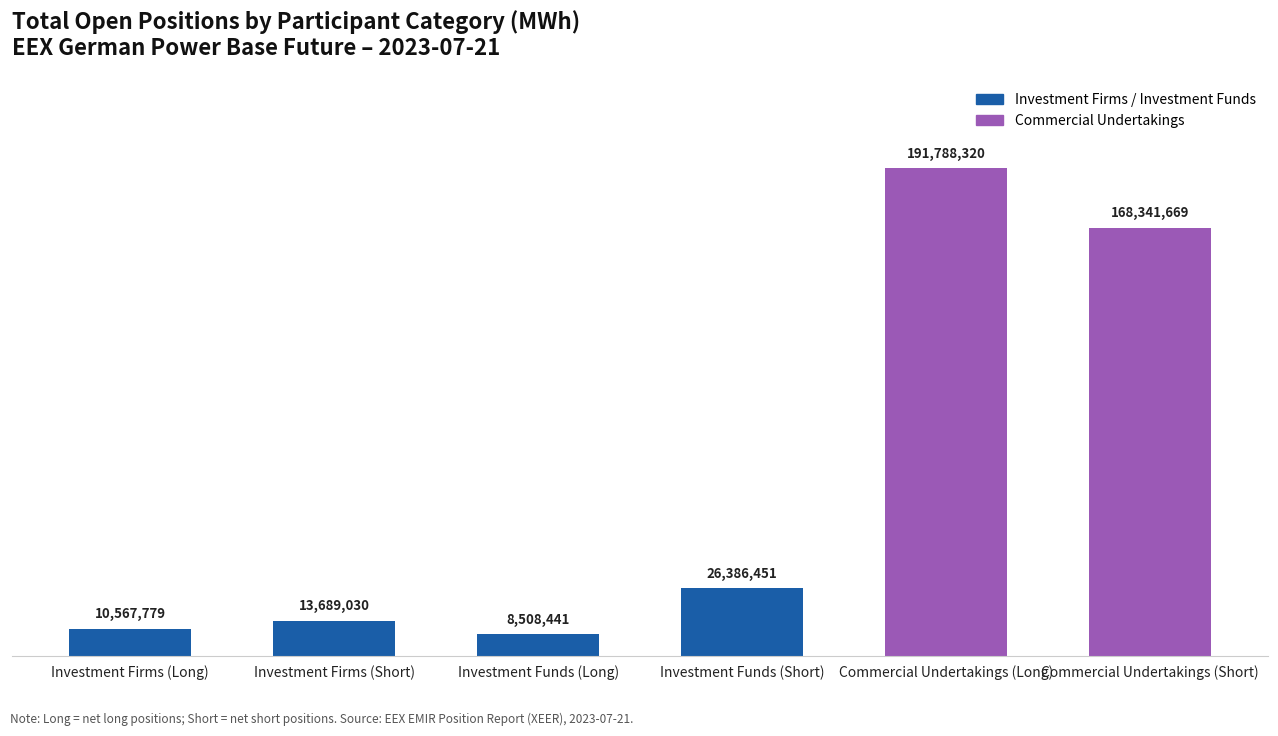

What is the difference between the maximum and minimum values?

183279878.3